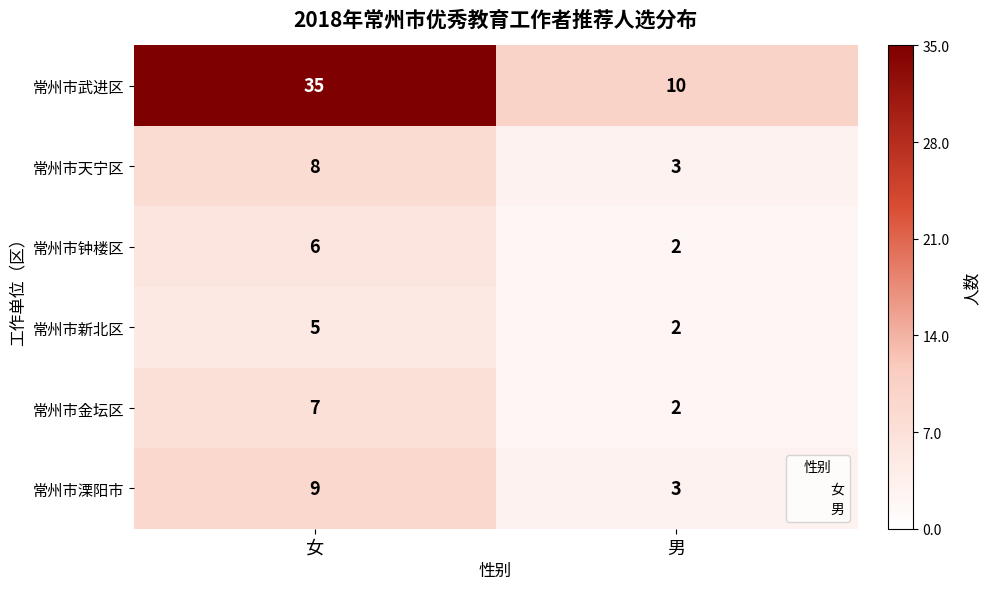

What is the sum of the 常州市溧阳市 values at 女 and 男?

12